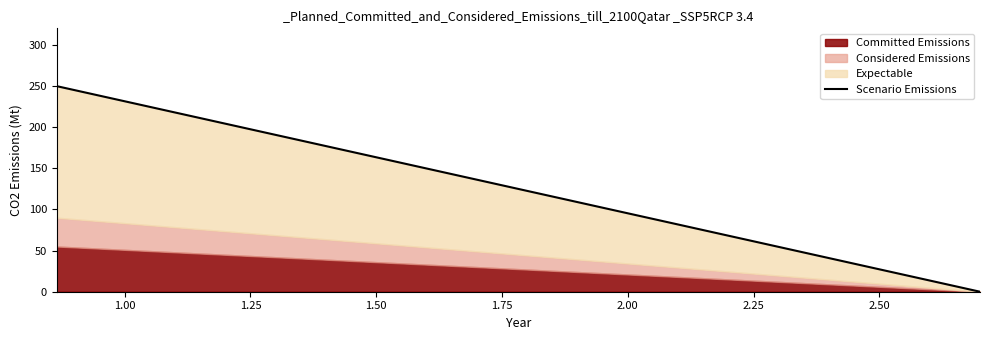

What is the maximum value shown in the chart?

249.8